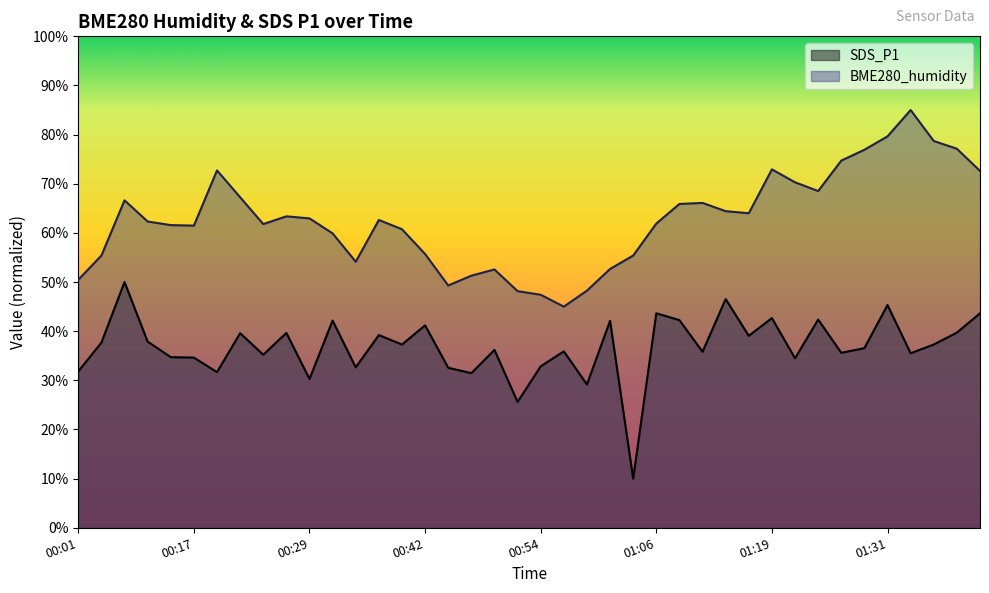

What is the difference between the highest and lowest values at 00:24?

26.6